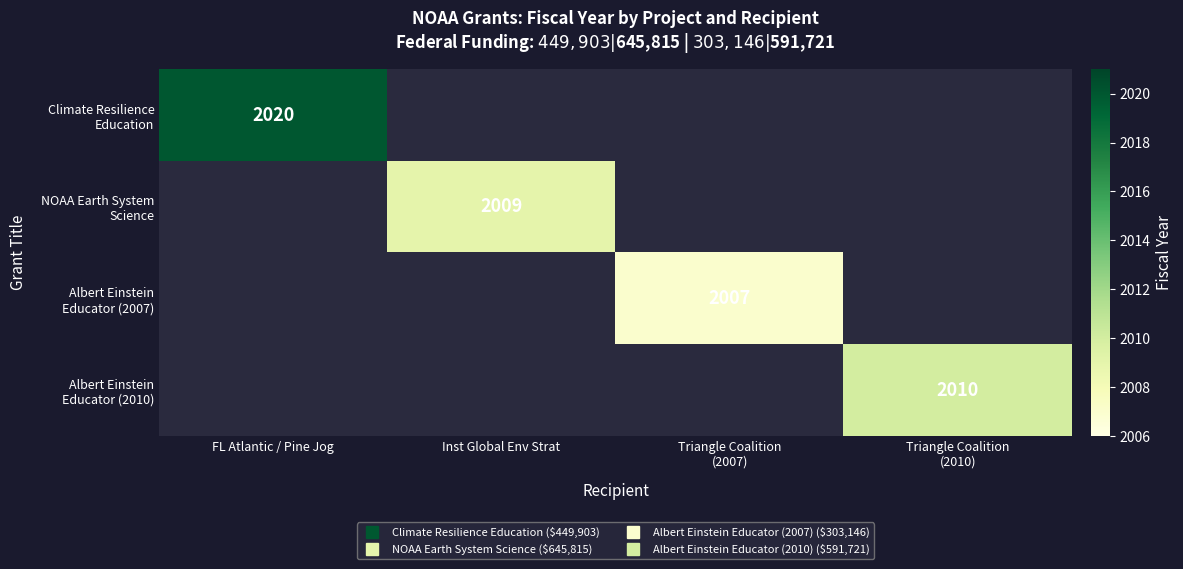

True or false: Albert Einstein Educator (2007) has a value of 1386.8 at Triangle Coalition (2007).

False